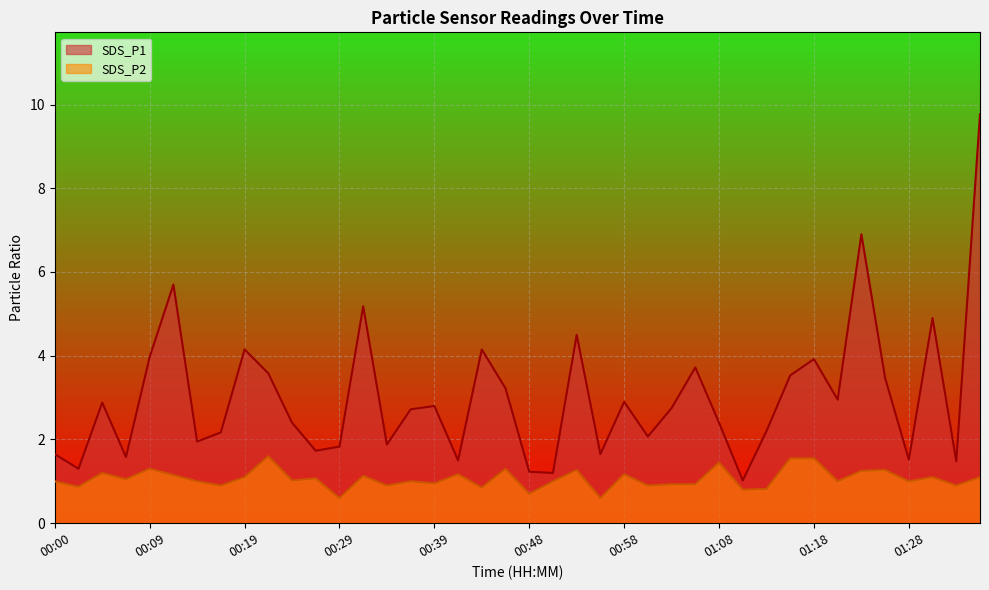

Count the number of data series in this chart.

2